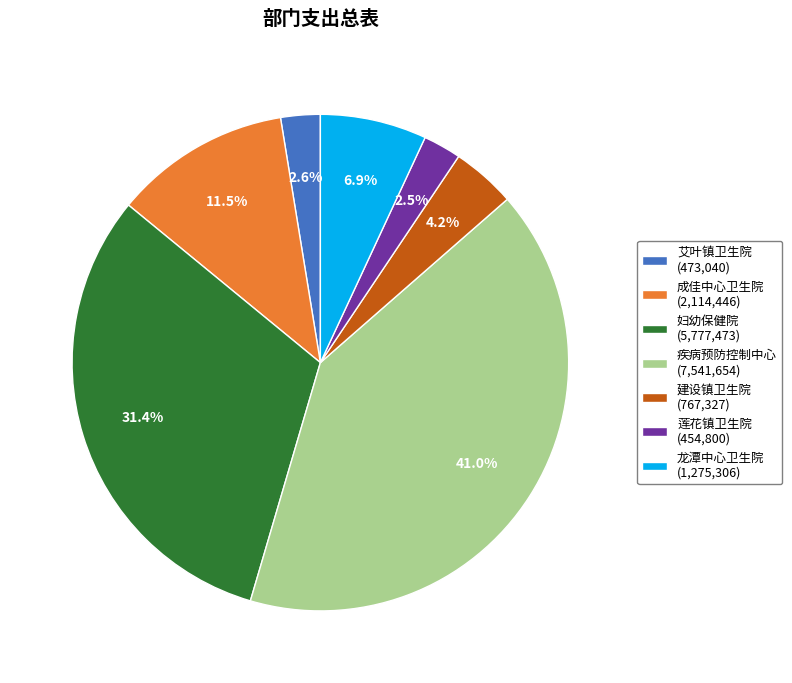

Do 成佳中心卫生院 (2,114,446) and 疾病预防控制中心 (7,541,654) together represent more than half of the pie?

Yes